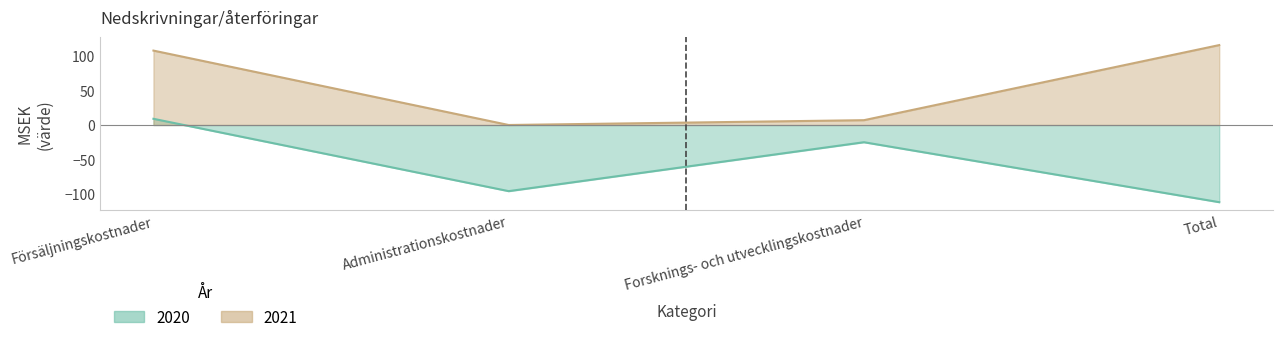

What is the difference between the 2020 values at Försäljningskostnader and Forsknings- och utvecklingskostnader?

34